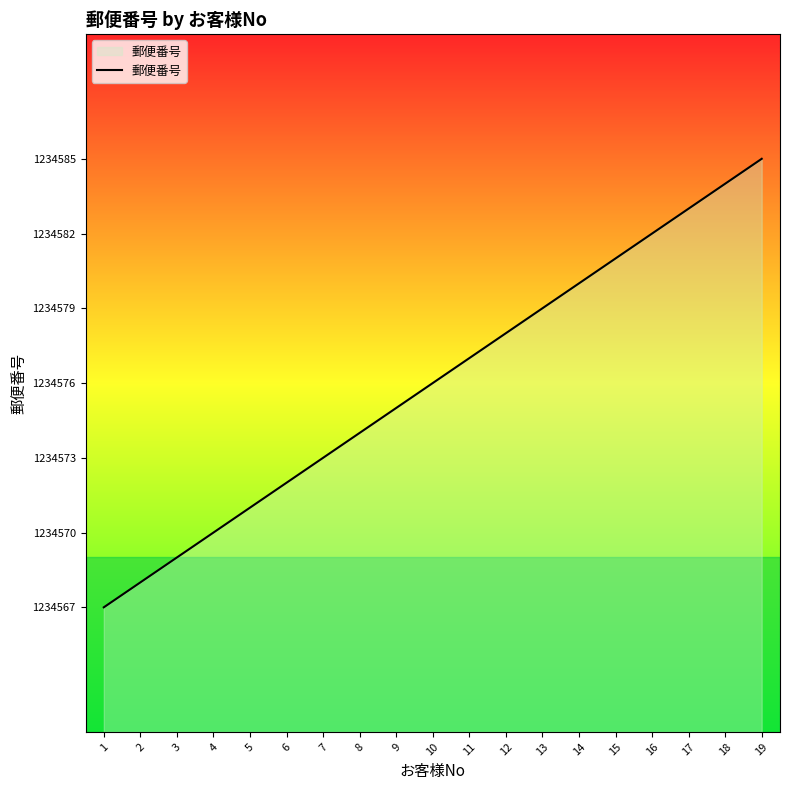

How many lines are shown in the chart?

1